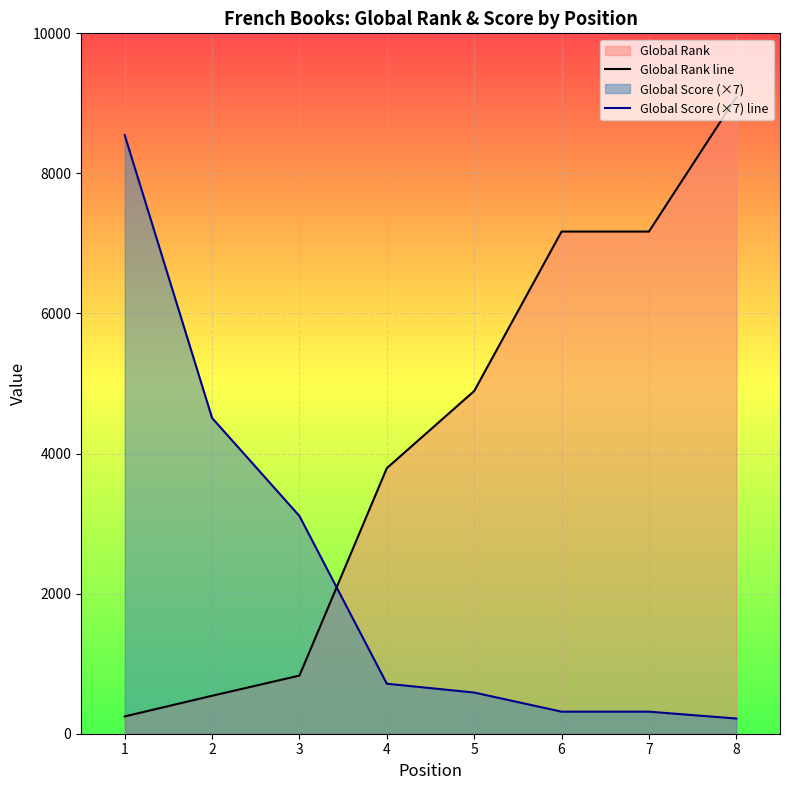

At which category does the chart reach its minimum across all series?

8